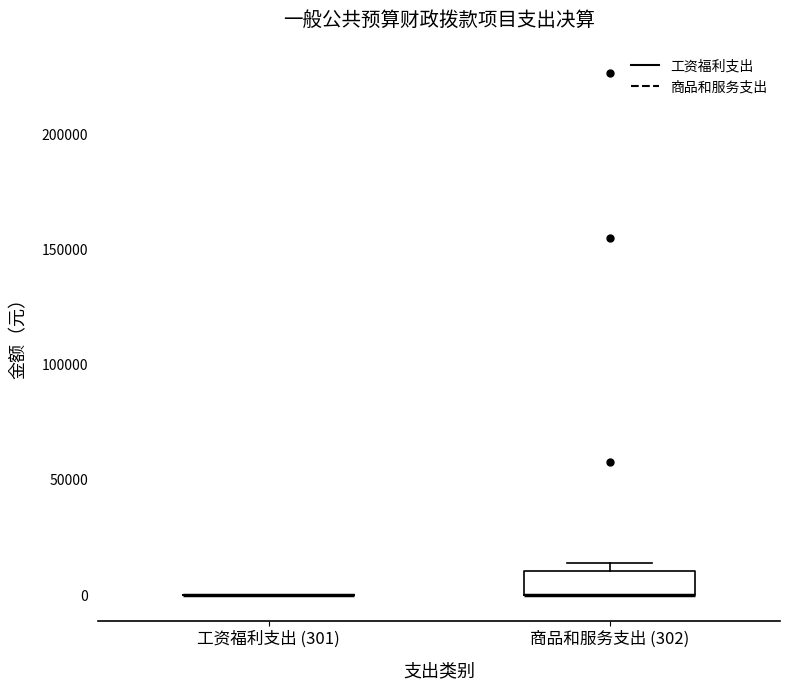

Reading left to right, read every box against the y-axis: the position of its median line, the range the box covers, and the ends of its whiskers. The values are not printed on the chart, so give them approximately, as read against the axis.

工资福利支出 (301): box collapsed to a line at 0, whiskers 0 to 0
商品和服务支出 (302): median 0 (drawn on the box's lower edge), box 0 to 10000, whiskers 0 to 15000